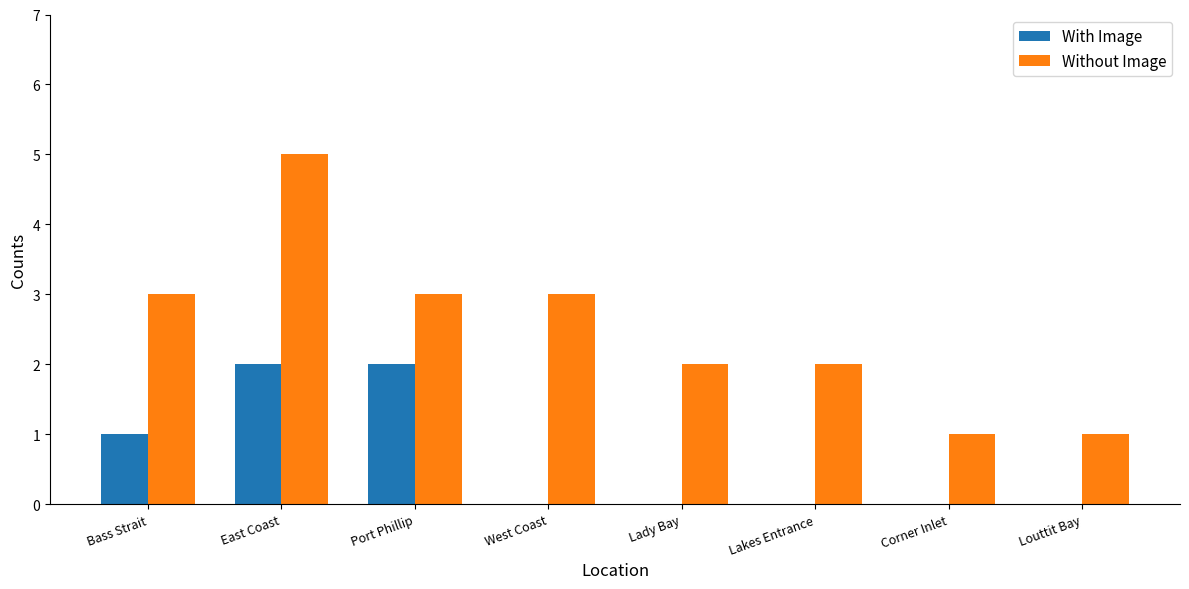

Which series has the widest spread of values?

Without Image